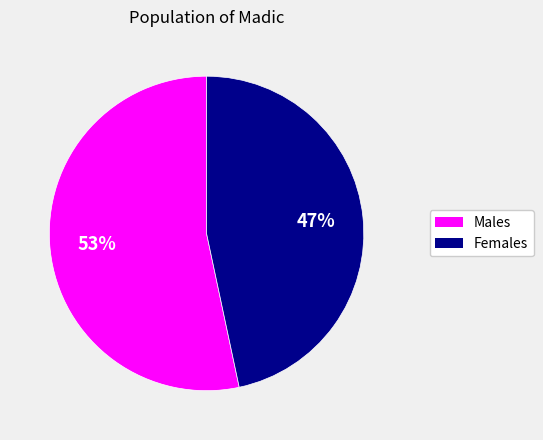

Rank the categories by value from lowest to highest.

Females, Males